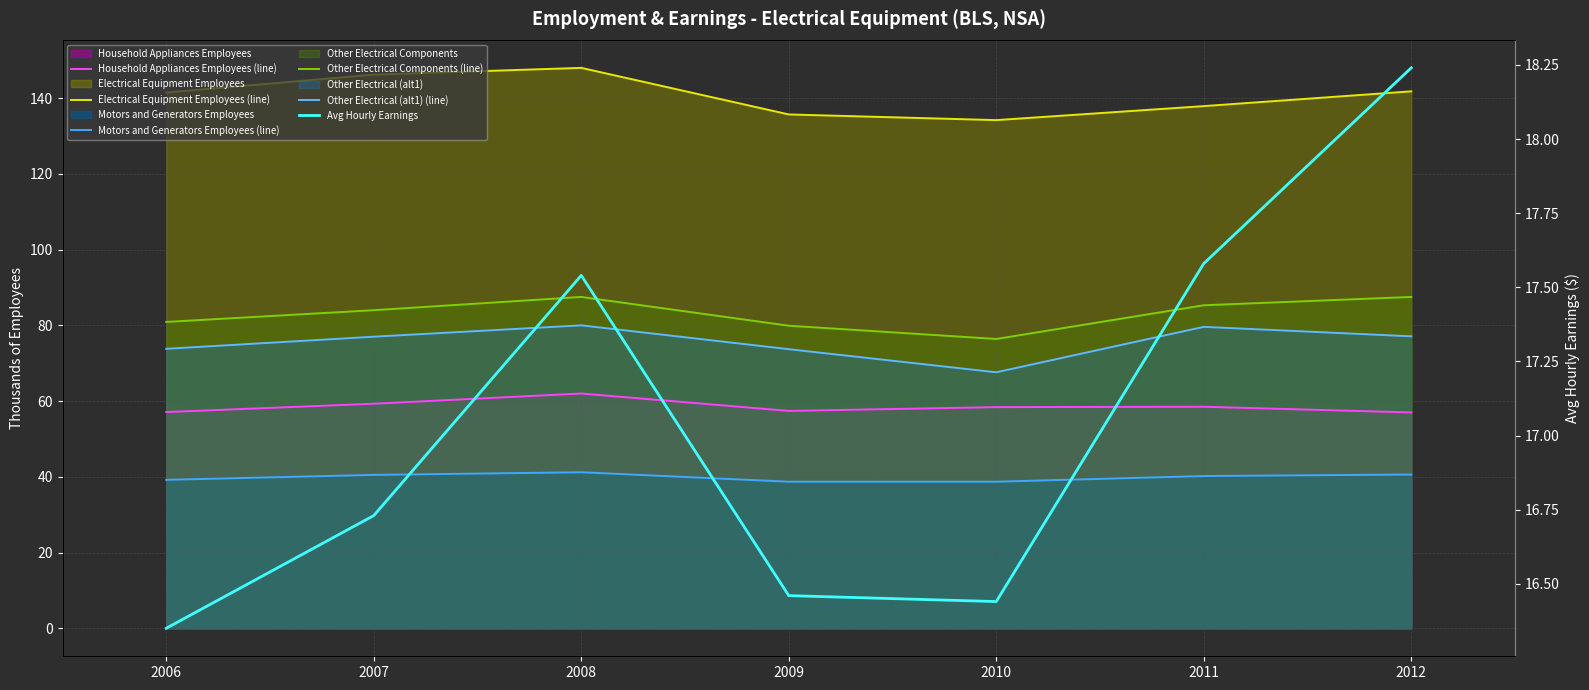

How many interior local peaks does the Motors and Generators Employees (line) series have?

1